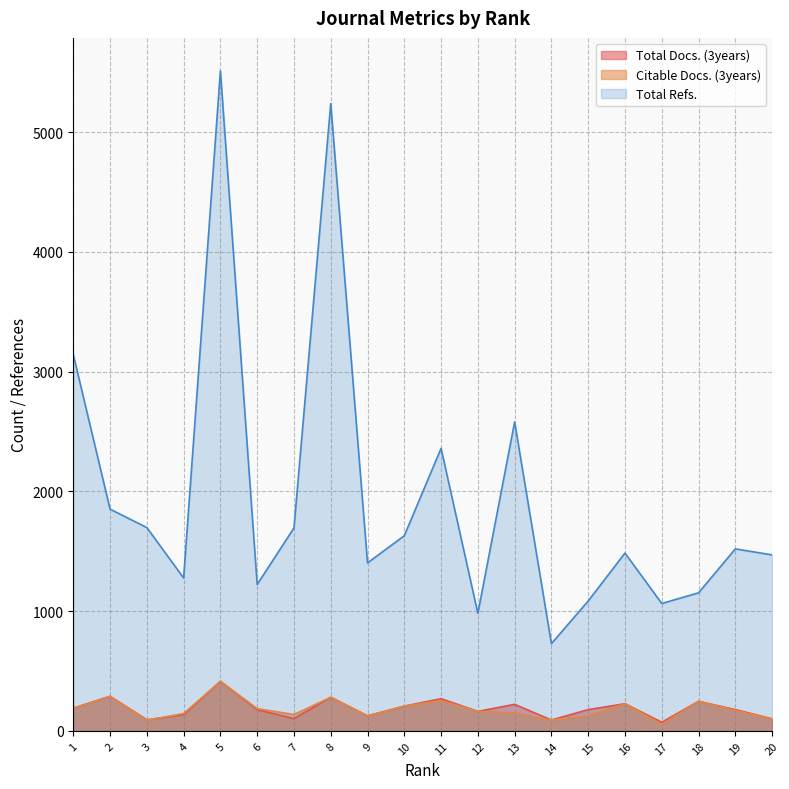

What is the total value across all series at 14?

911